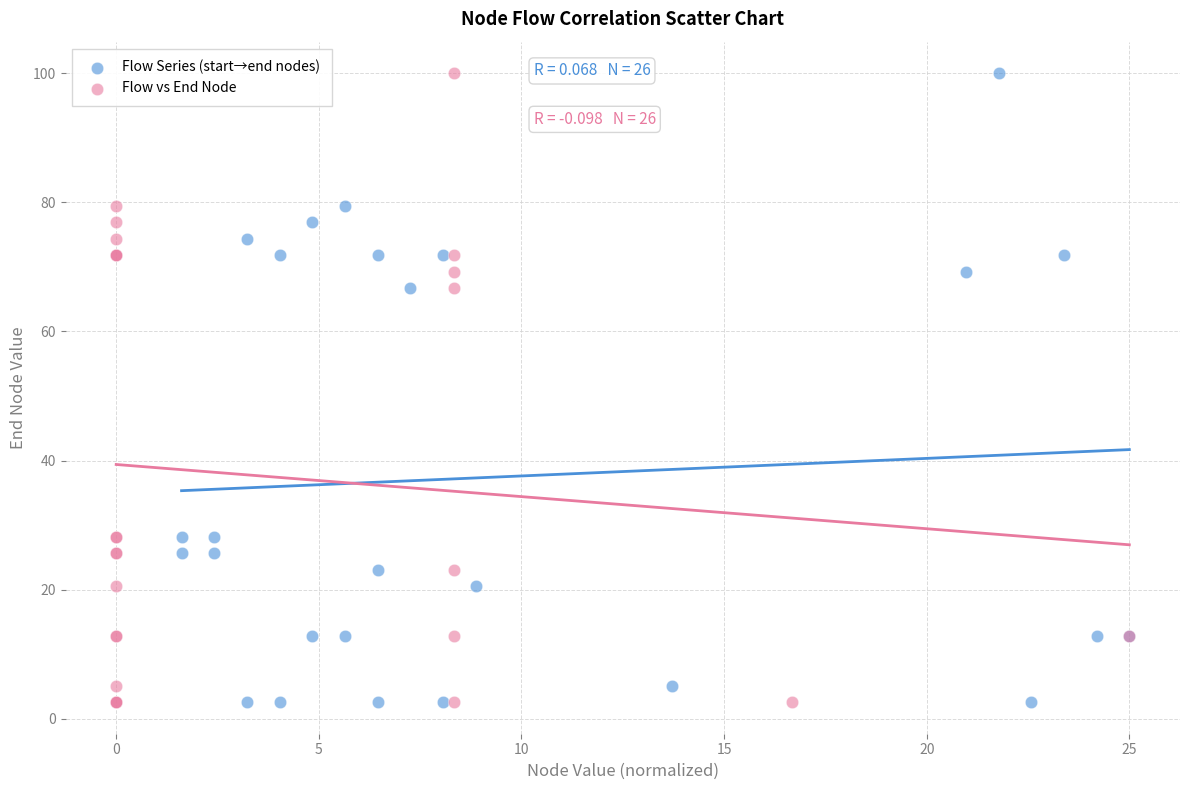

What are all the series names shown in the legend?

Flow Series (start→end nodes), Flow vs End Node